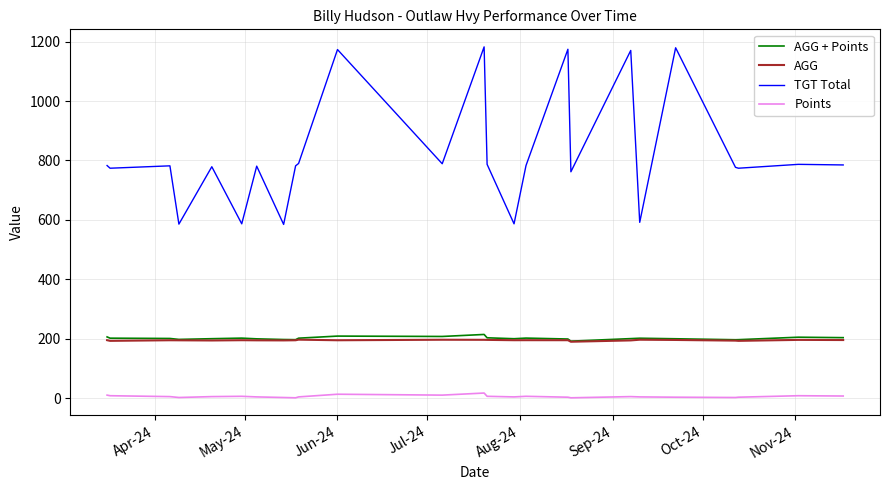

True or false: TGT Total and AGG intersect in this chart.

False